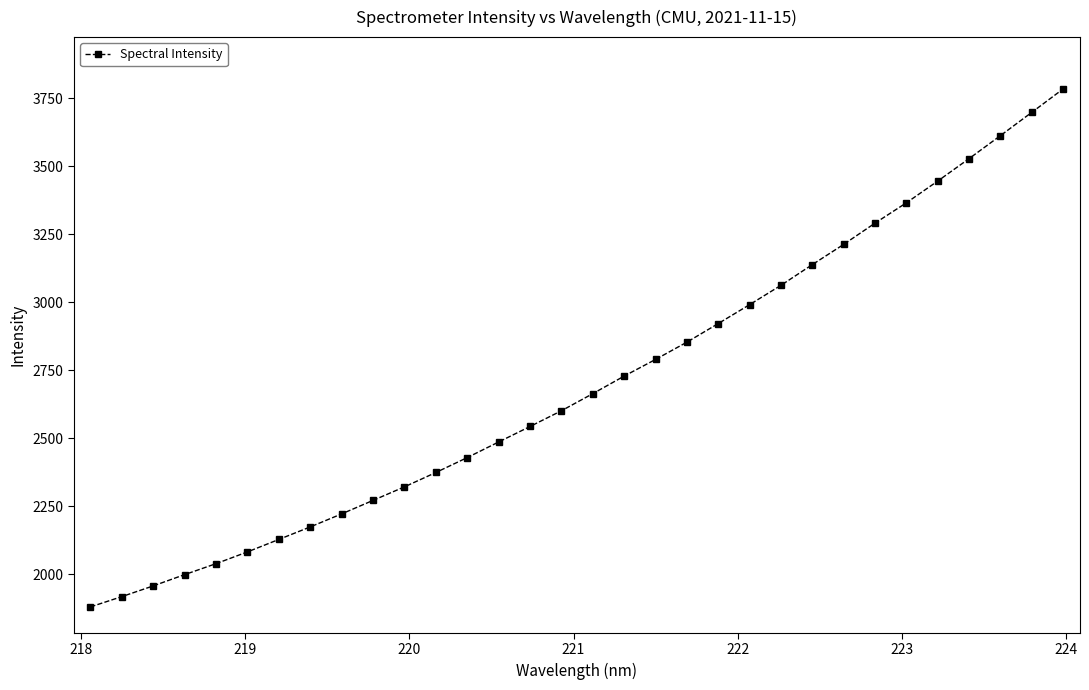

What is the minimum value shown in the chart?

1880.4